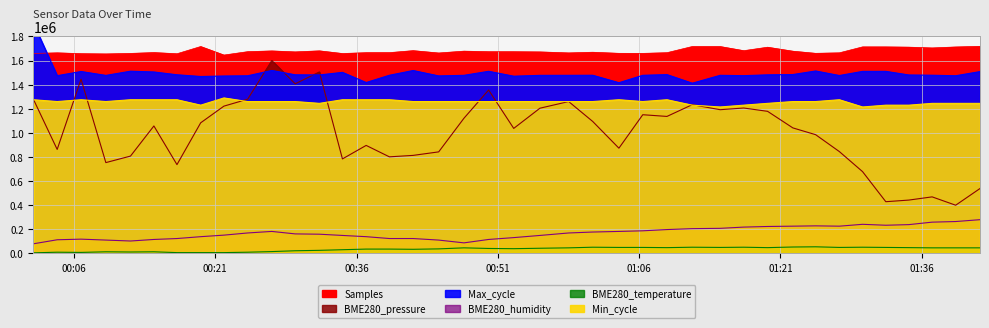

Rank the series at 2021/12/11 00:09:23 from highest to lowest value.

Samples, Max_cycle, Min_cycle, BME280_pressure, BME280_humidity, BME280_temperature